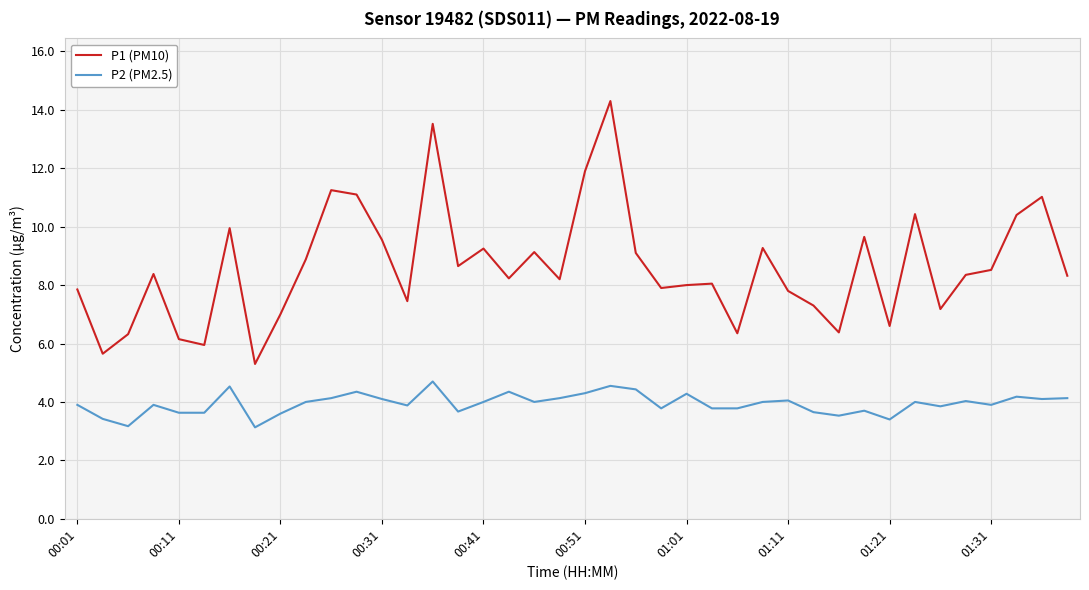

What is the maximum value shown in the chart?

14.3